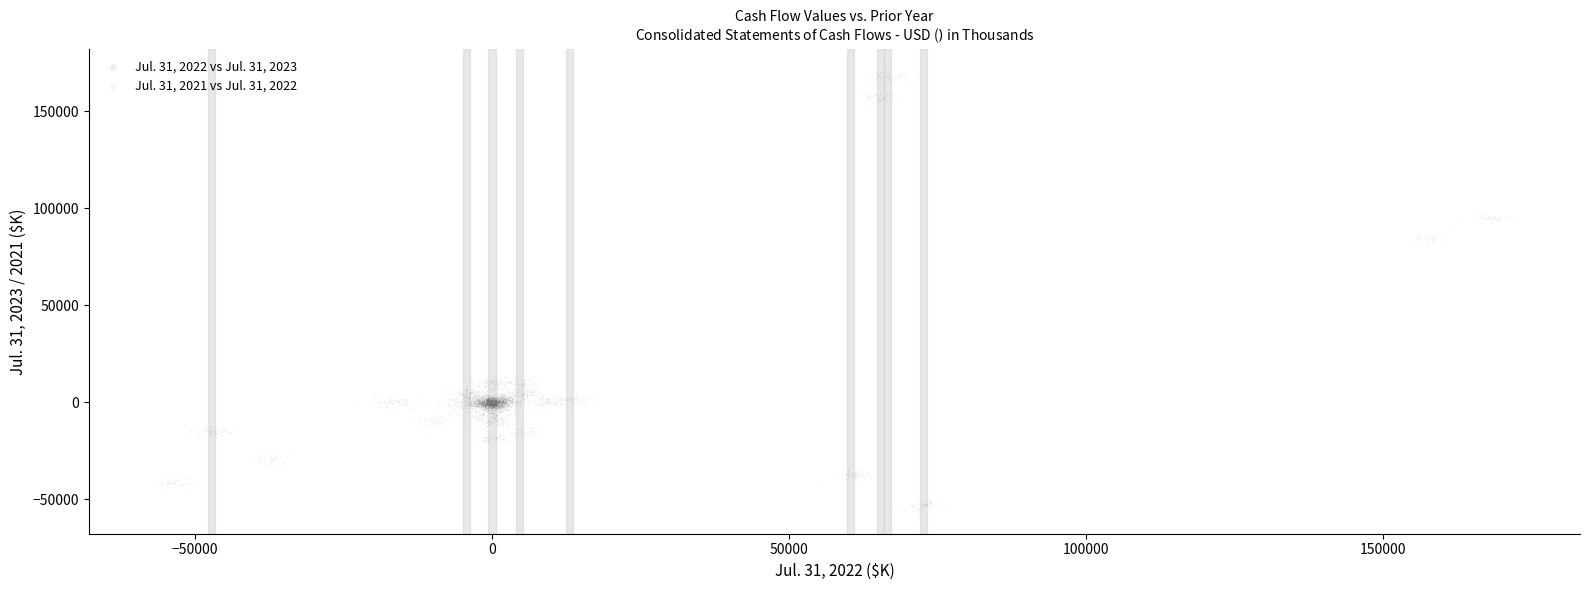

Which series reaches the minimum Y coordinate?

Jul. 31, 2022 vs Jul. 31, 2023